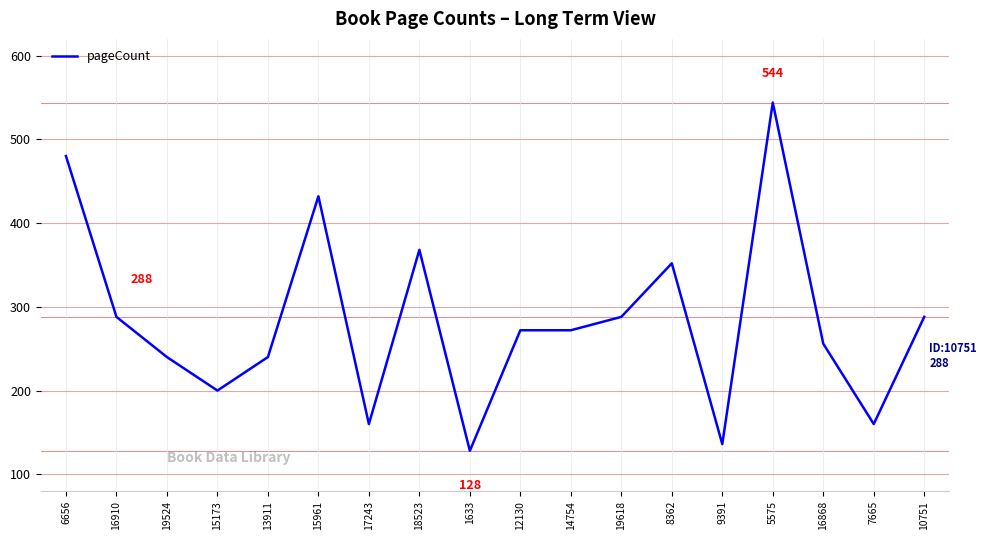

At which label is the value closest to 336?

8362